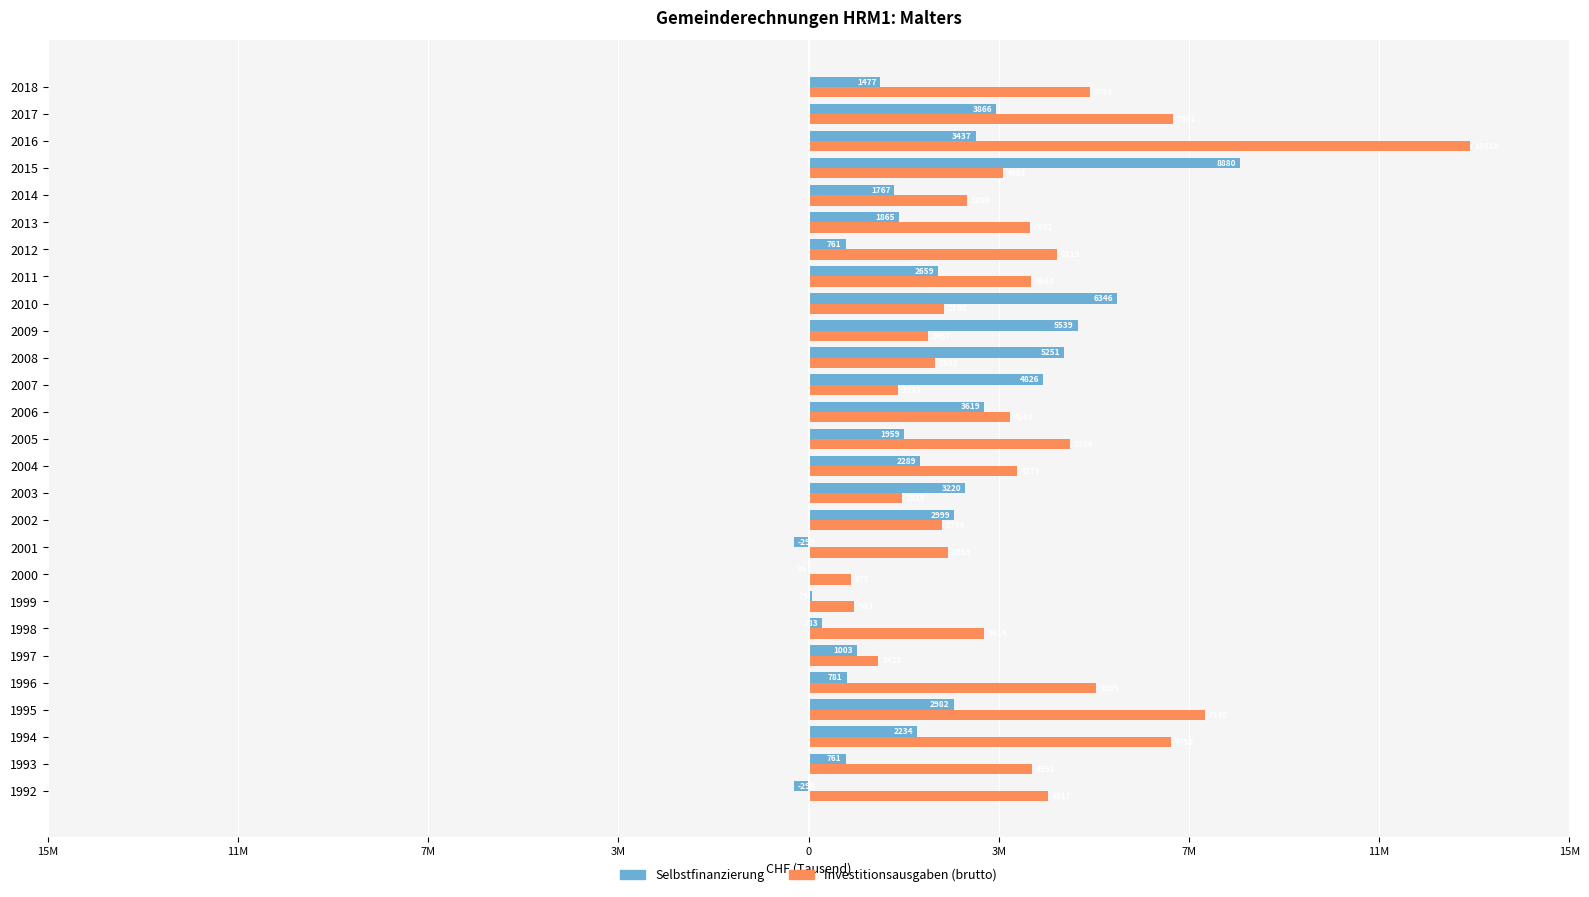

Reading left to right, list all the values displayed in this chart.

Selbstfinanzierung: -298700	761629	2234953	2982263	781062	1003997	283921	79826	34927	-299152	2999555	3220743	2289963	1959868	3619272	4826122	5251473	5539391	6346530	2659001	761235	1865784	1767116	8880127	3437885	3866400	1477456
Investitionsausgaben (brutto): 4917522	4591212	7452109	8160573	5909139	1429026	3614115	943017	875922	2869961	2736378	1919811	4279507	5386389	4143886	1833058	2593697	2457038	2780800	4583082	5119340	4561692	3260397	4005473	13610640	7501831	5781998